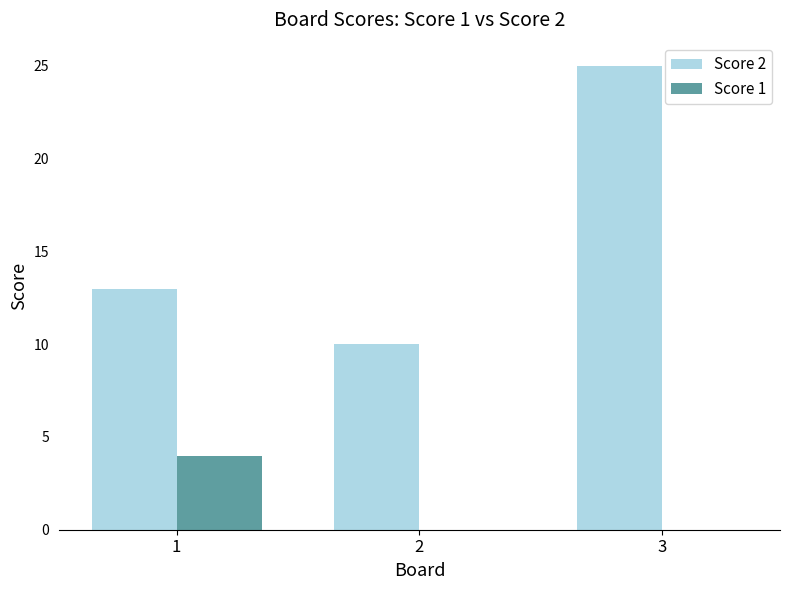

The value of Score 2 at 2 is 10. True or false?

True